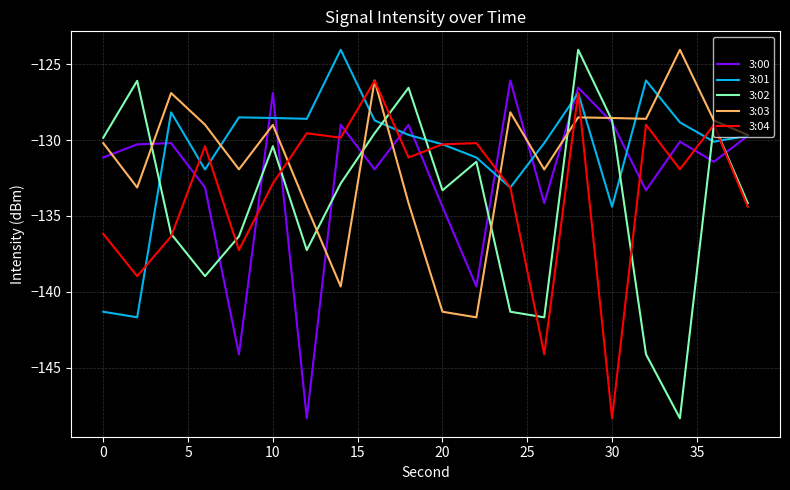

List the series in order of their overall mean, lowest first.

3:02, 3:04, 3:00, 3:03, 3:01